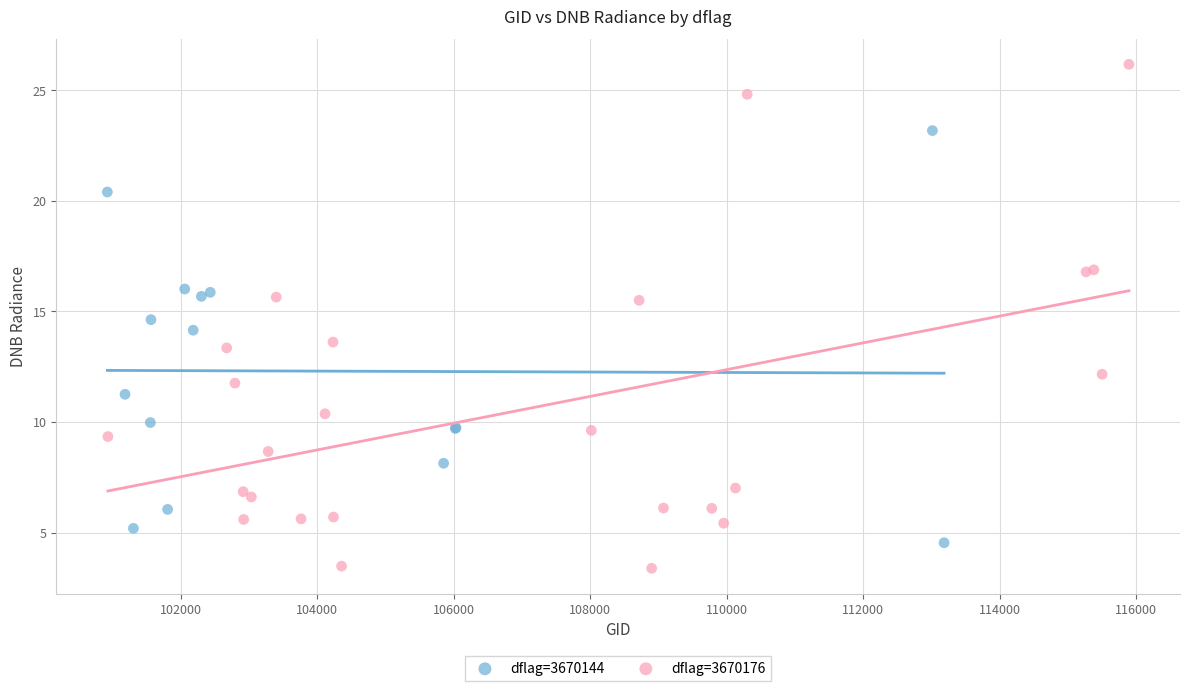

Which series has the largest Y range (max minus min)?

dflag=3670176